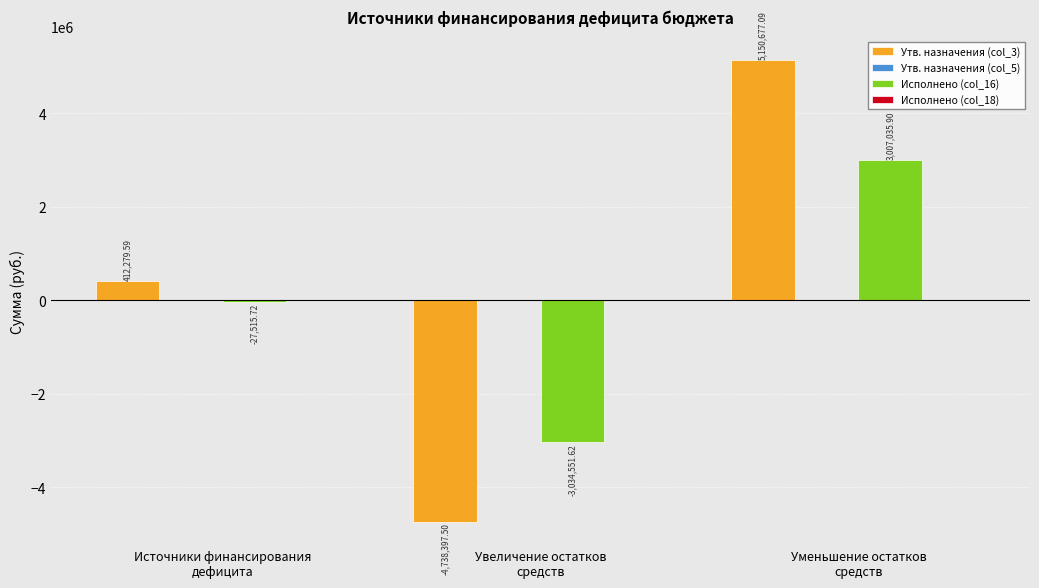

Does the chart contain stacked bars?

No